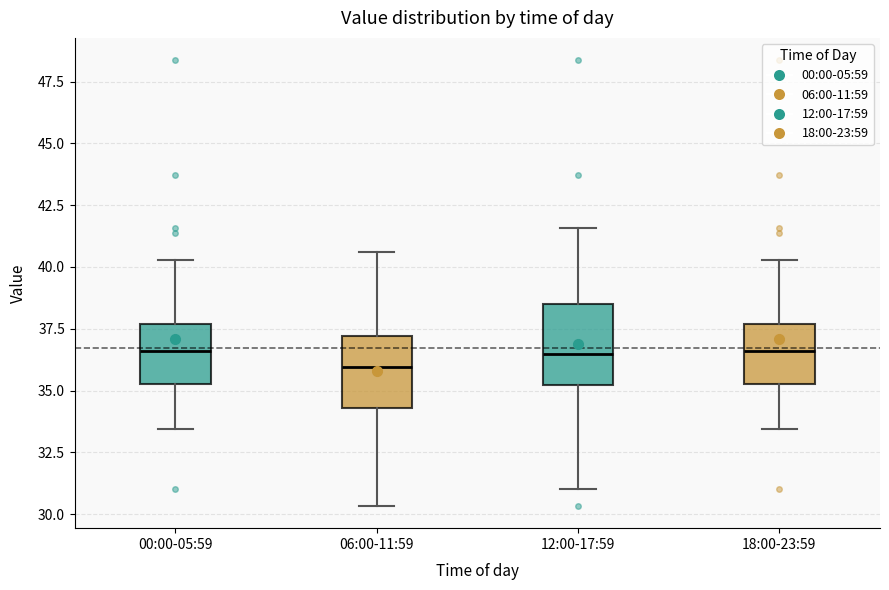

Reading left to right, transcribe this box plot: for each box, give where its median line is, the range the box spans, and where its two whiskers end, as read against the y-axis. The values are not printed on the chart, so give them approximately, as read against the axis.

00:00-05:59: median 36.5, box 35.5 to 37.5, whiskers 33.5 to 40.5
06:00-11:59: median 36.0, box 34.5 to 37.0, whiskers 30.5 to 40.5
12:00-17:59: median 36.5, box 35.0 to 38.5, whiskers 31.0 to 41.5
18:00-23:59: median 36.5, box 35.5 to 37.5, whiskers 33.5 to 40.5